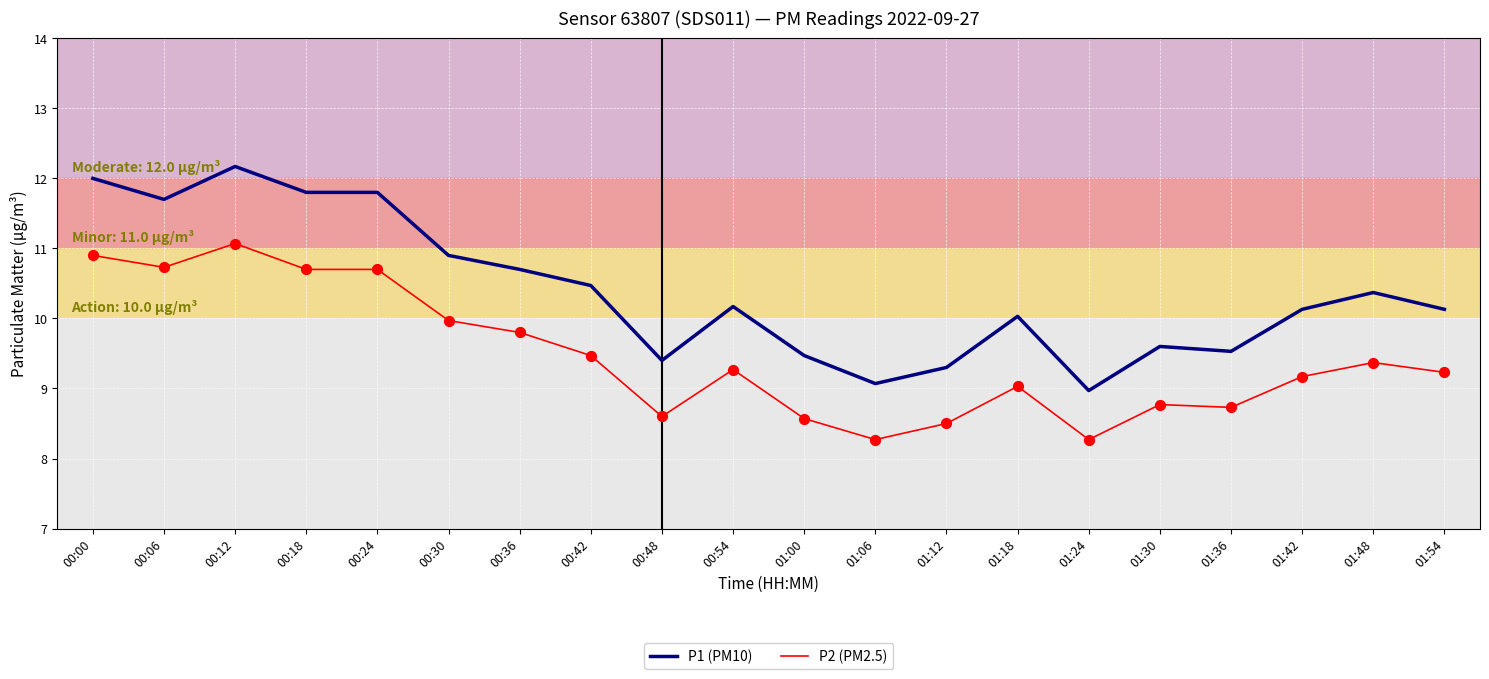

What is the difference between the highest and lowest values at 00:42?

1.0